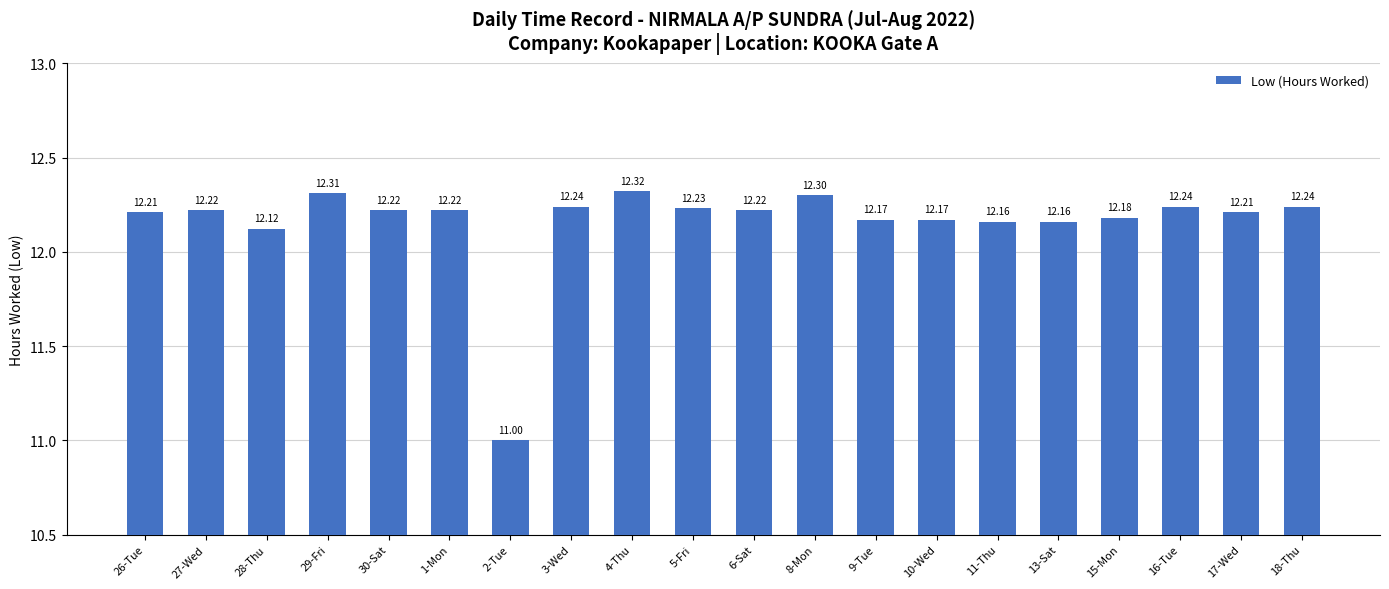

What is the label of the 4th bar from the right?

15-Mon